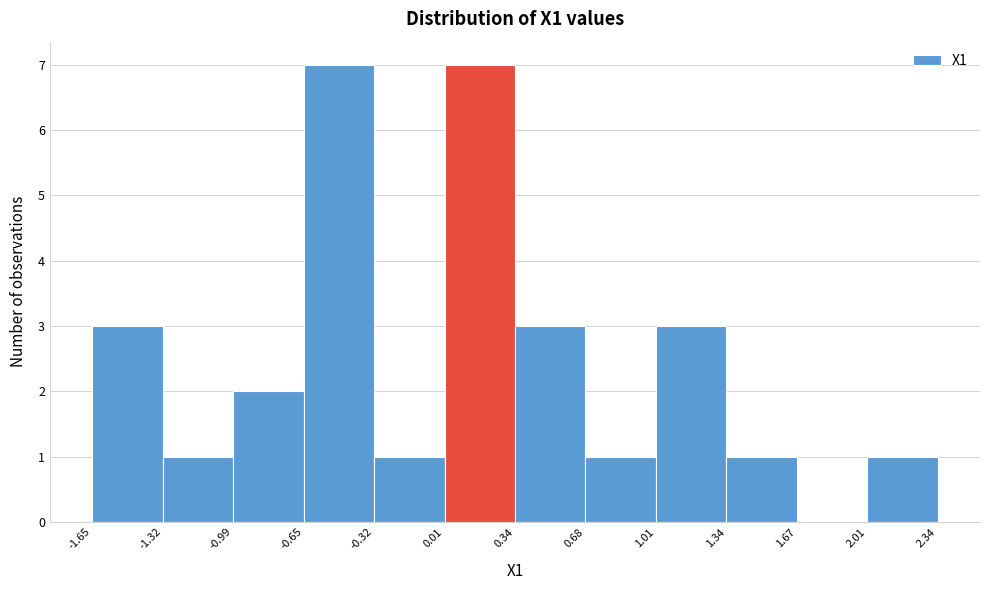

How tall is the bar that spans -1.65 to -1.32 on the x-axis? The values are not printed on the chart, so give them approximately, as read against the axis.

3